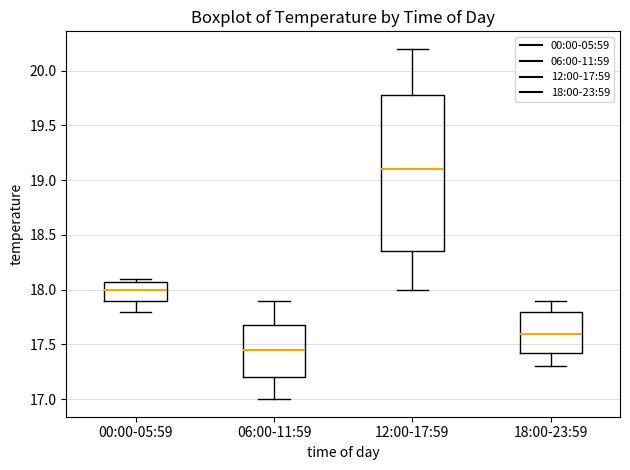

Where does the upper whisker of the box for 12:00-17:59 end on the y-axis? The values are not printed on the chart, so give them approximately, as read against the axis.

20.20